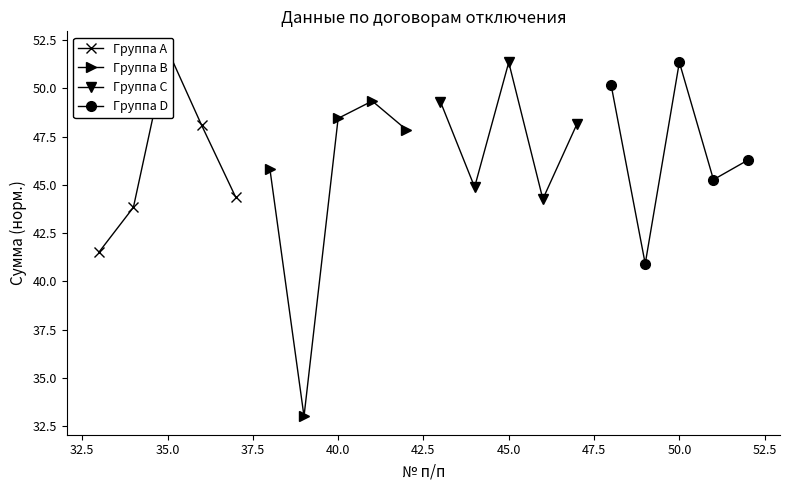

List the series in order of their peak value, highest first.

Группа A, Группа D, Группа C, Группа B